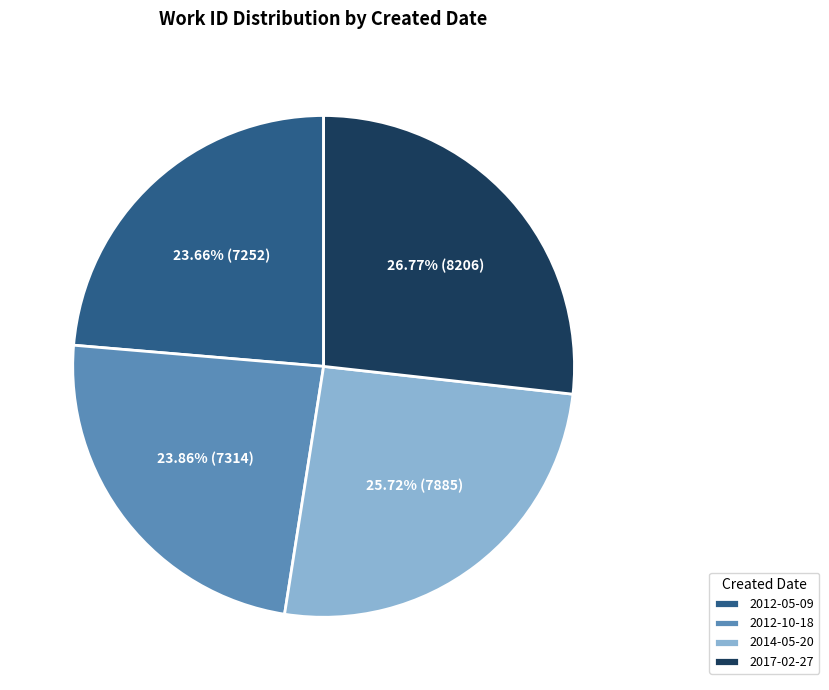

To the nearest percent, what is the combined percentage of 2014-05-20 and 2012-05-09?

49%